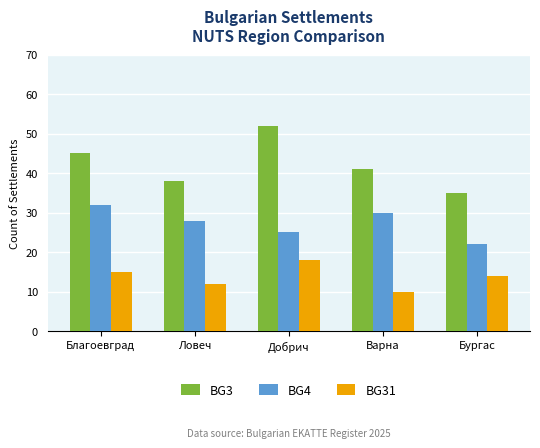

Reading left to right, transcribe all the data shown in this chart.

BG3: Благоевград=45	Ловеч=38	Добрич=52	Варна=41	Бургас=35
BG4: Благоевград=32	Ловеч=28	Добрич=25	Варна=30	Бургас=22
BG31: Благоевград=15	Ловеч=12	Добрич=18	Варна=10	Бургас=14